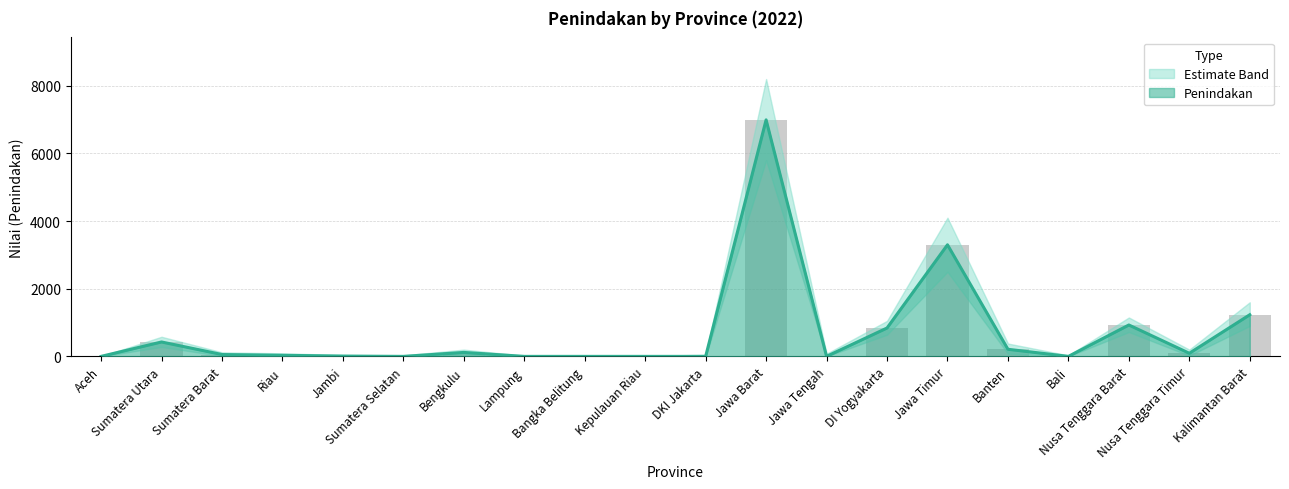

Reading left to right, transcribe all the data shown in this chart.

0	426	55	32	9	0	117	0	0	0	0	6992	0	839	3299	210	0	928	92	1231